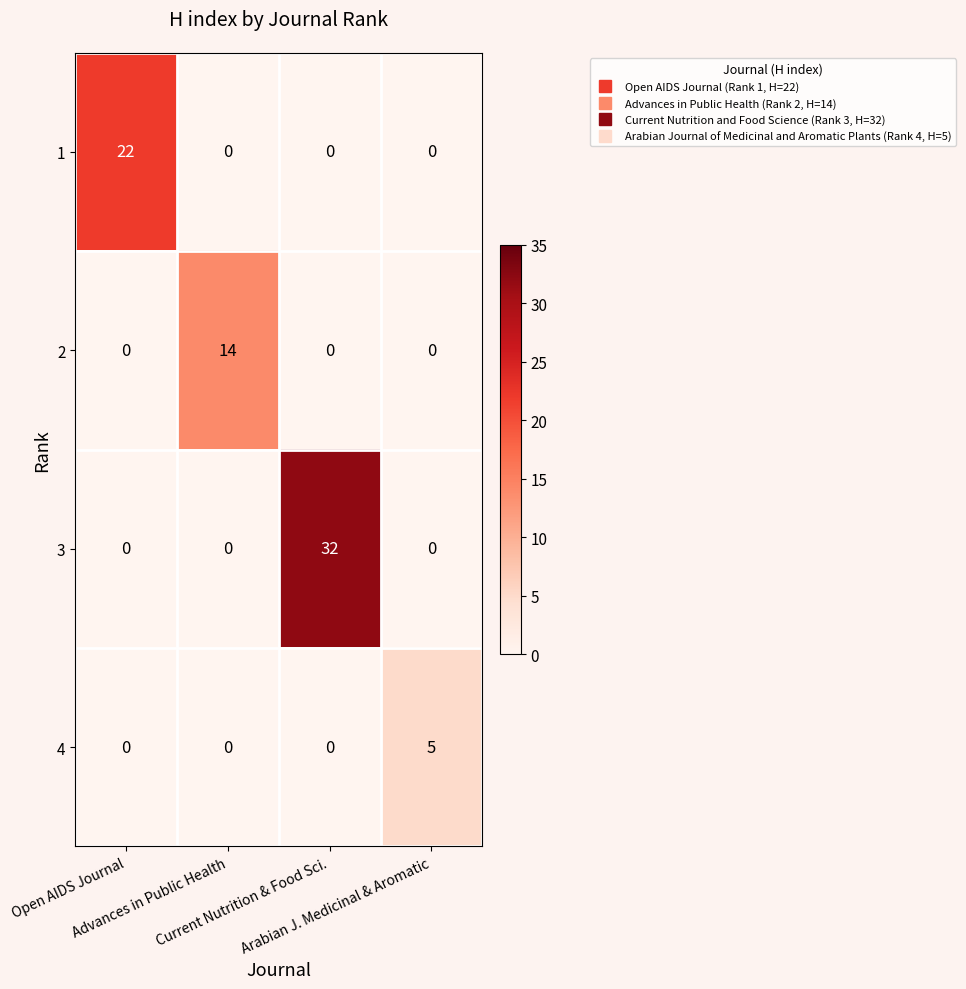

What is the sum of all 1 values?

22